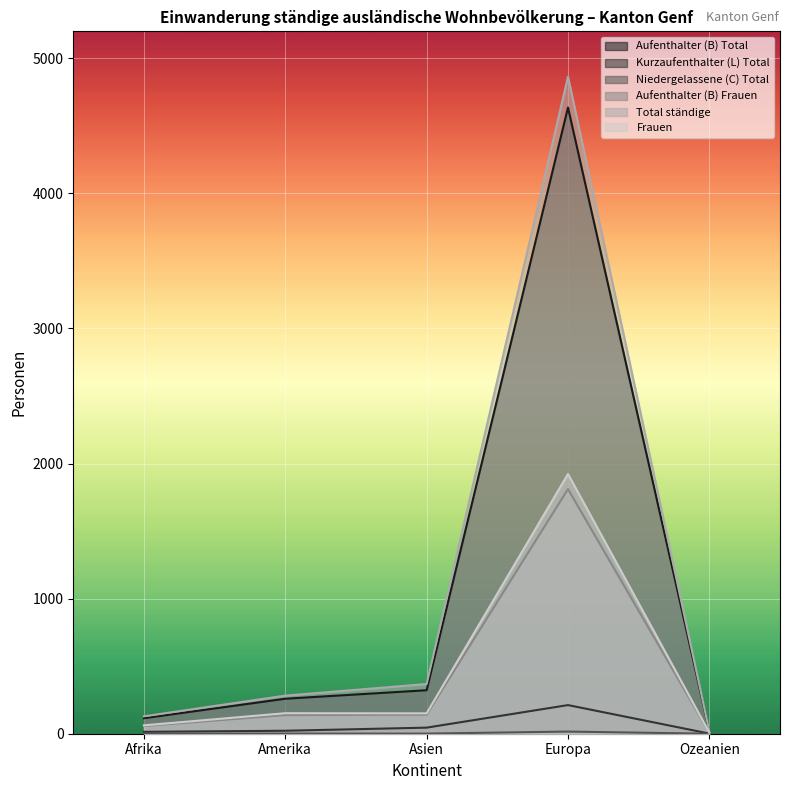

Is it true that Aufenthalter (B) Frauen equals 224 at Asien?

False